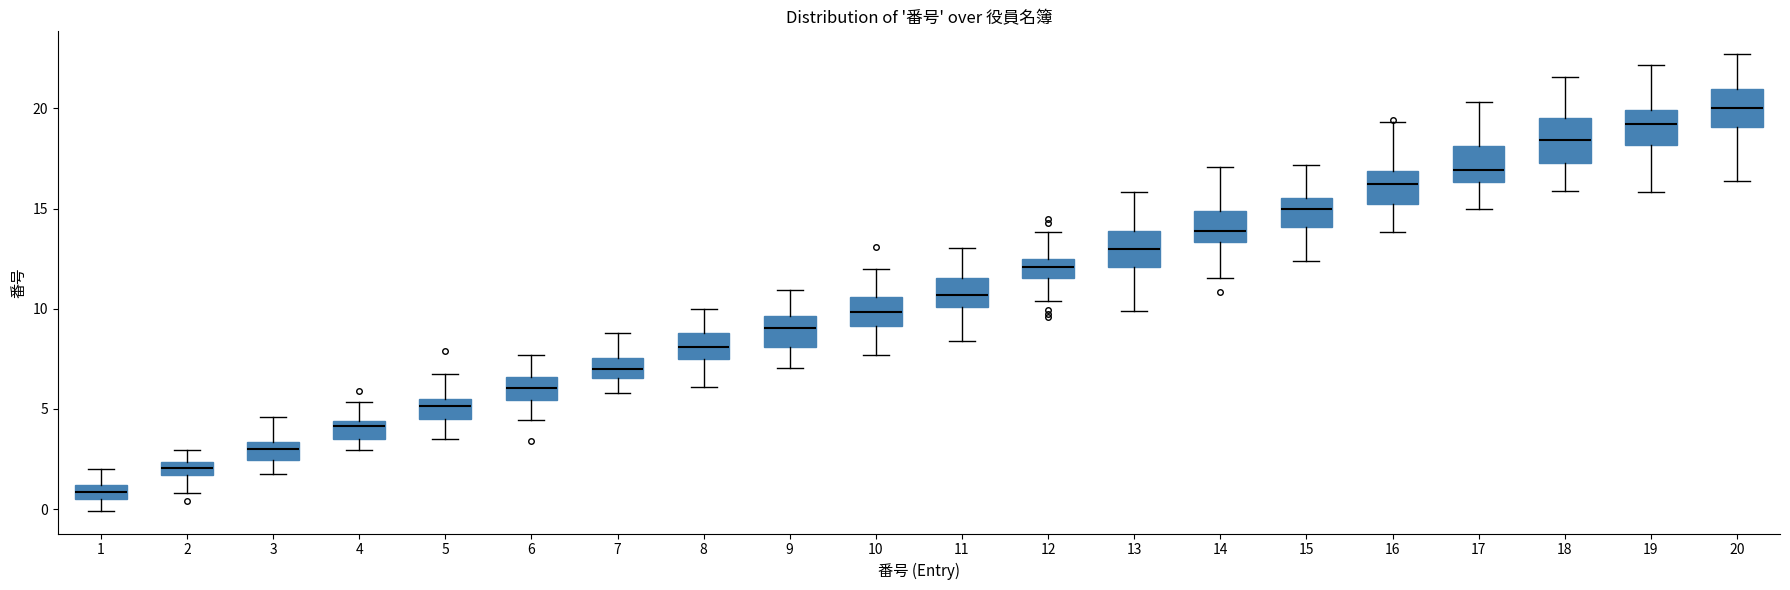

Which box's median line is the lowest?

1